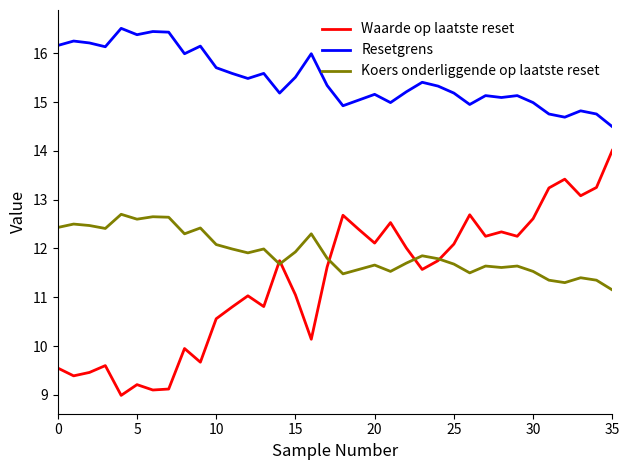

Which series has the largest total across all categories?

Resetgrens